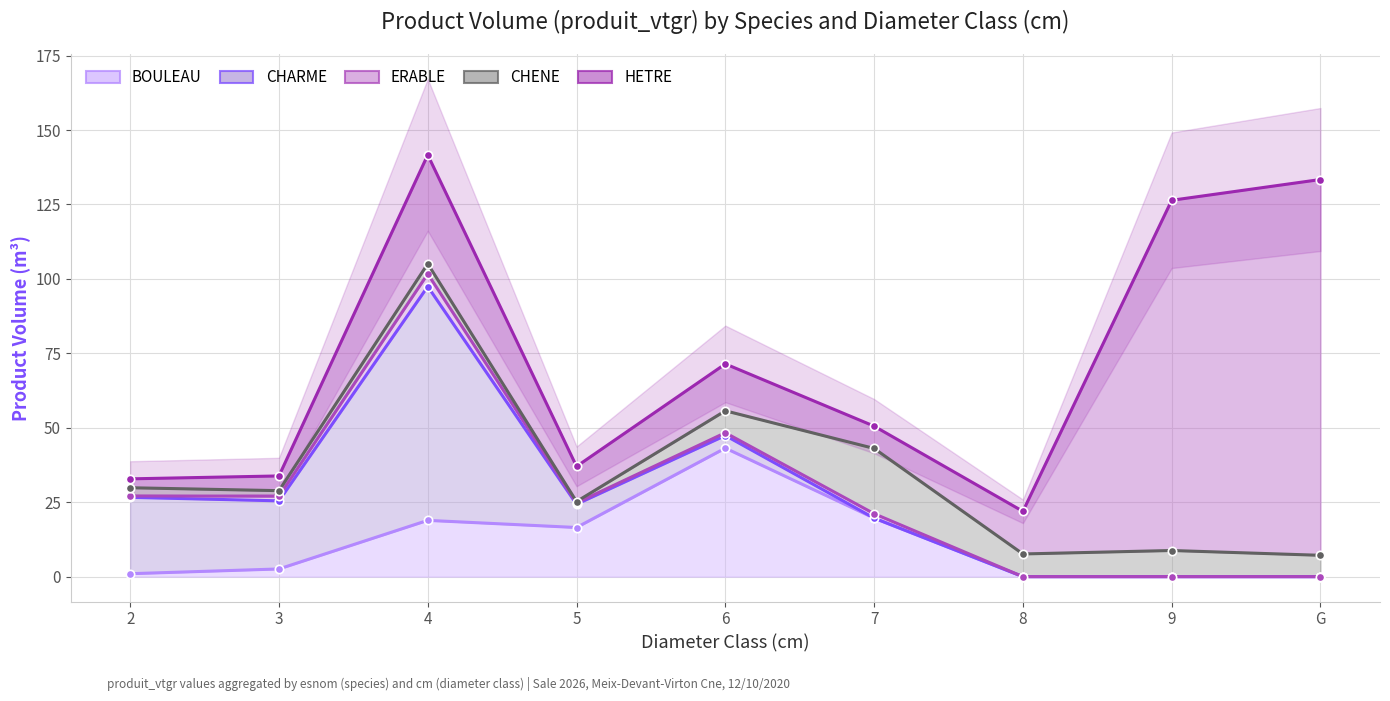

Reading right to left, transcribe all the data shown in this chart.

BOULEAU: G=0.0	9=0.0	8=0.0	7=19.7	6=43.2	5=16.5	4=18.9	3=2.6	2=1.0
CHARME: G=0.0	9=0.0	8=0.0	7=19.7	6=47.4	5=24.3	4=97.4	3=25.5	2=26.6
ERABLE: G=0.0	9=0.0	8=0.0	7=21.1	6=48.3	5=24.8	4=101.7	3=27.0	2=27.1
CHENE: G=7.2	9=8.8	8=7.6	7=43.1	6=55.7	5=25.2	4=105.1	3=28.9	2=29.9
HETRE: G=133.4	9=126.4	8=21.9	7=50.5	6=71.5	5=37.0	4=141.7	3=33.8	2=32.8